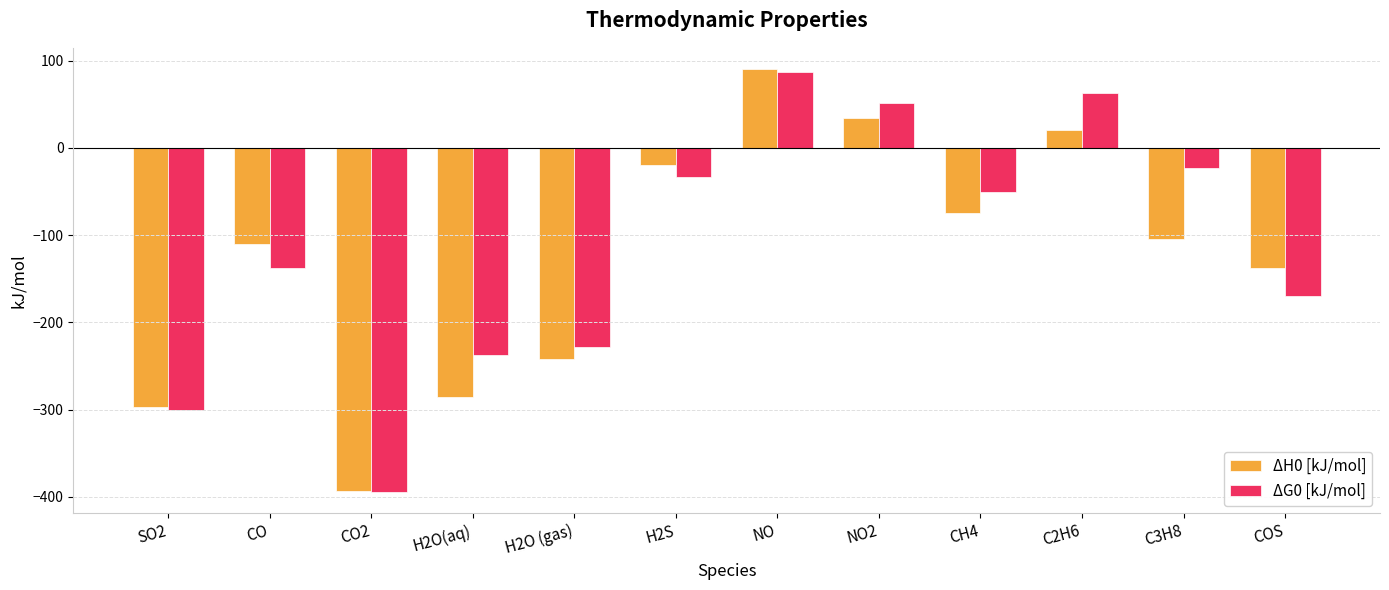

What is the total value across all series at C3H8?

-127.4